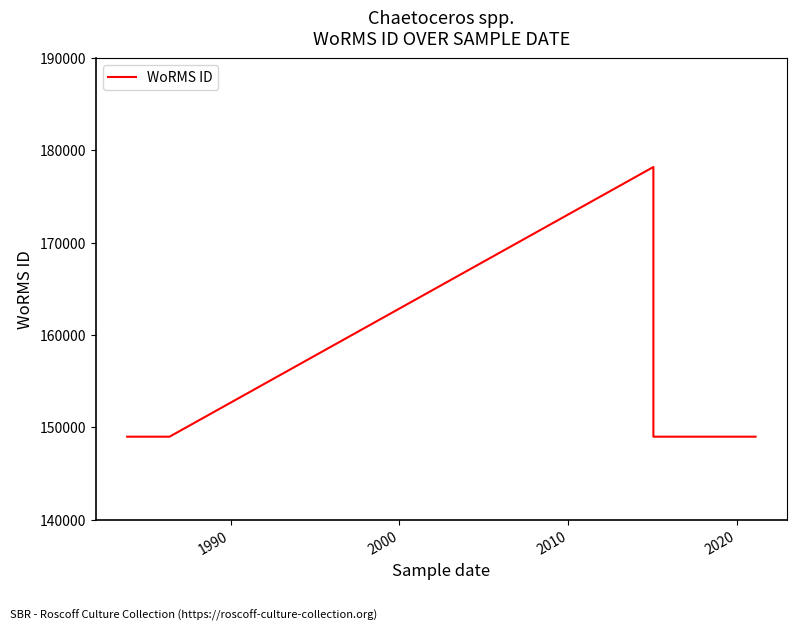

What value does the data have at 2020?

148985